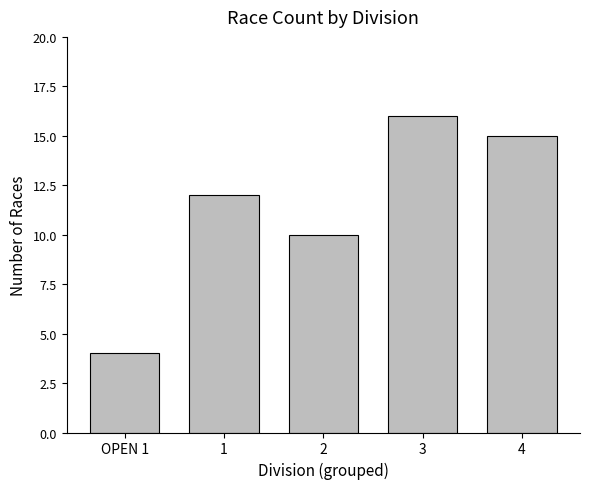

What is the label of the 1st bar from the left?

OPEN 1